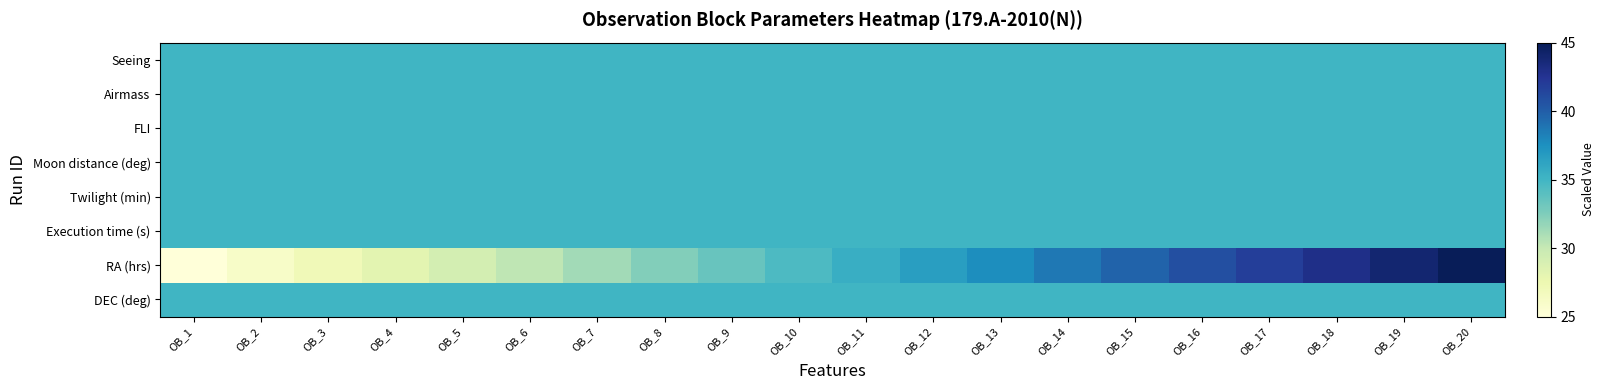

At how many categories does at least one series exceed 30?

20